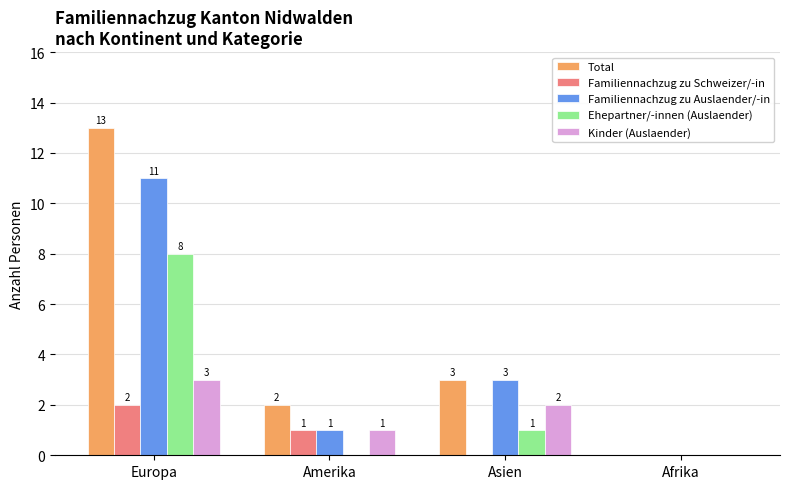

What is the greatest value displayed?

13